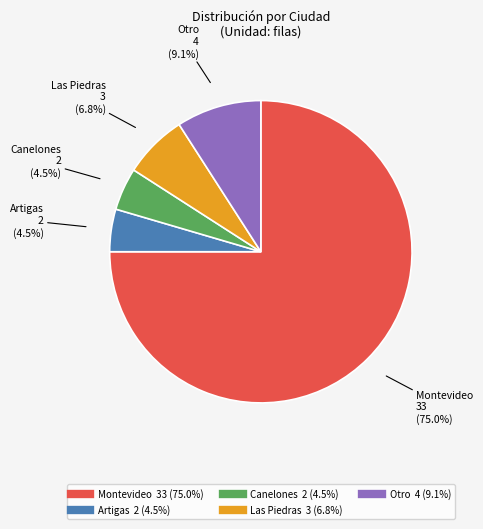

Does any single category account for the majority?

Yes